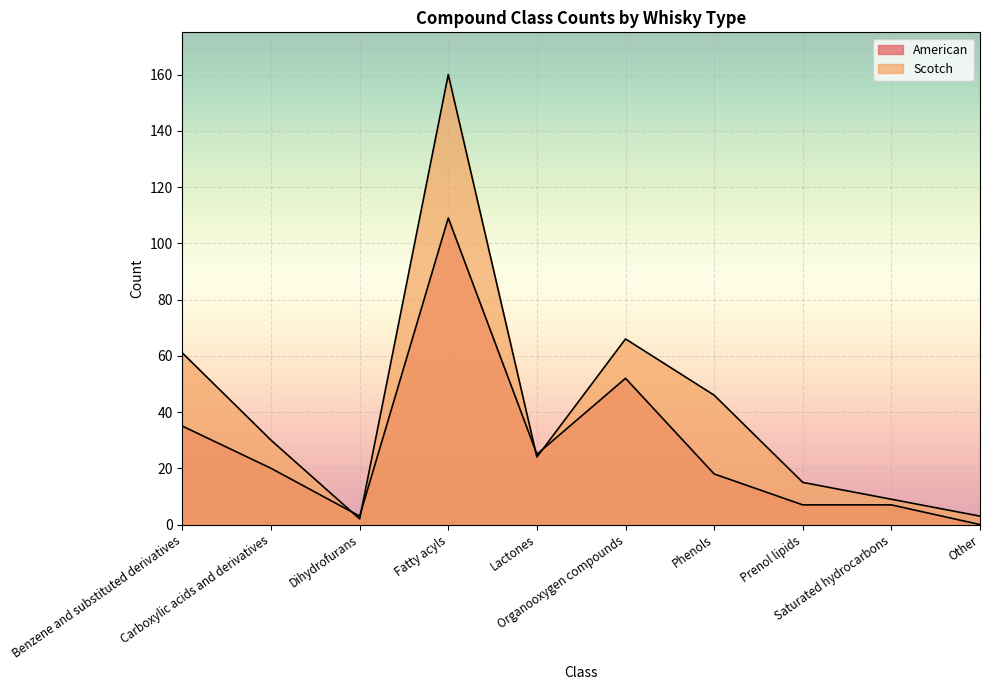

Which series has the widest spread of values?

Scotch